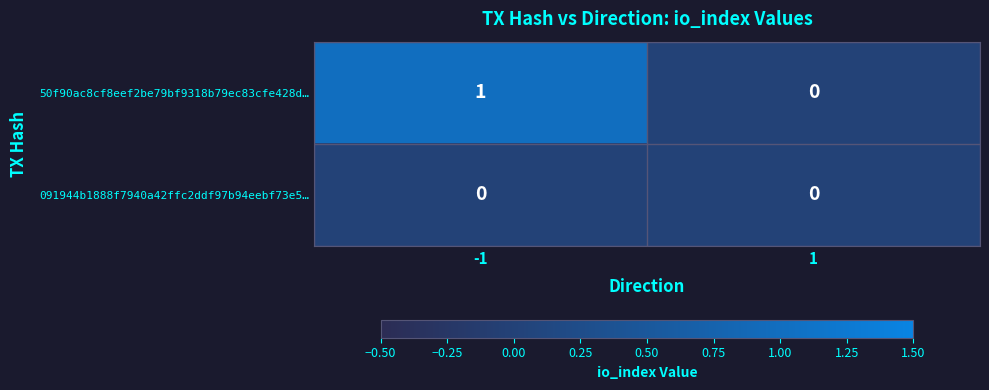

Reading left to right, what are all the values shown in this chart?

50f90ac8cf8eef2be79bf9318b79ec83cfe428d…: 1	0
091944b1888f7940a42ffc2ddf97b94eebf73e5…: 0	0